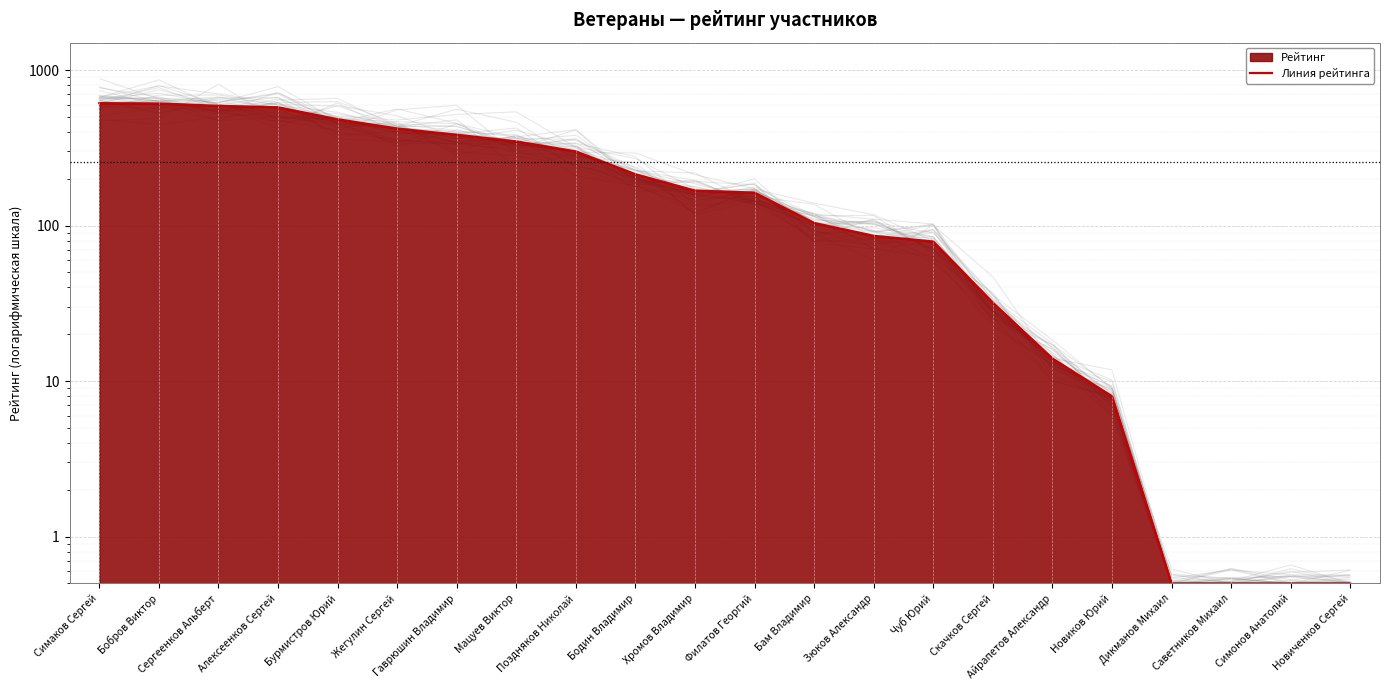

Which label corresponds to the smallest value in the chart?

Дикманов Михаил